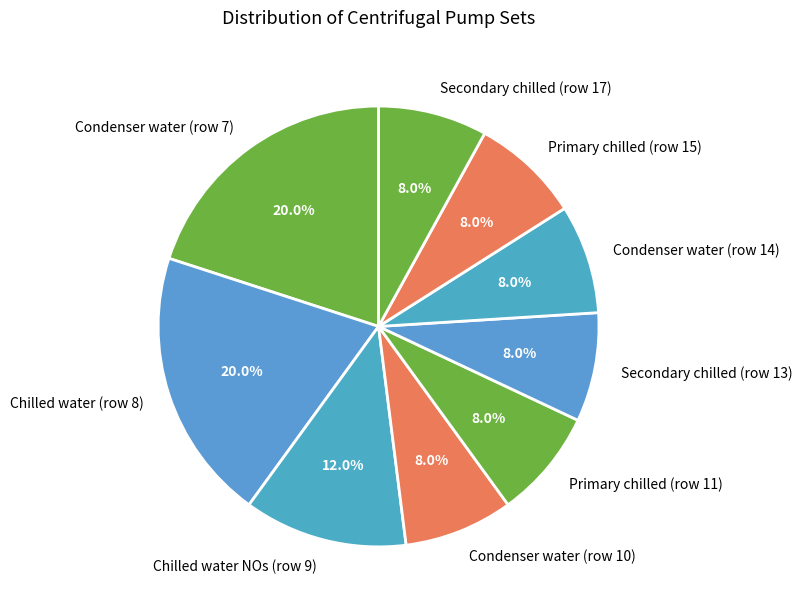

True or false: Primary chilled (row 11) accounts for 1% of the total.

False